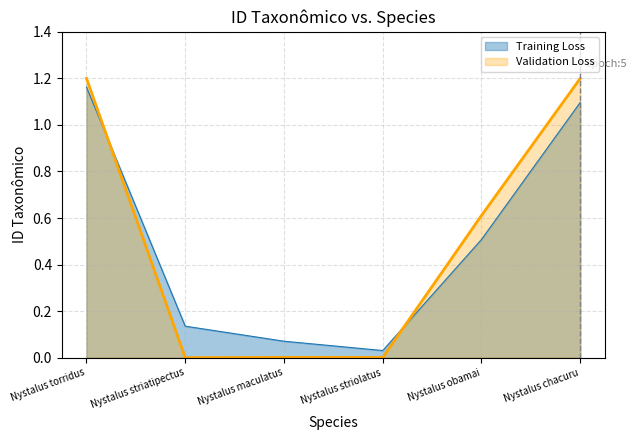

List the series in order of their peak value, lowest first.

Training Loss, Validation Loss